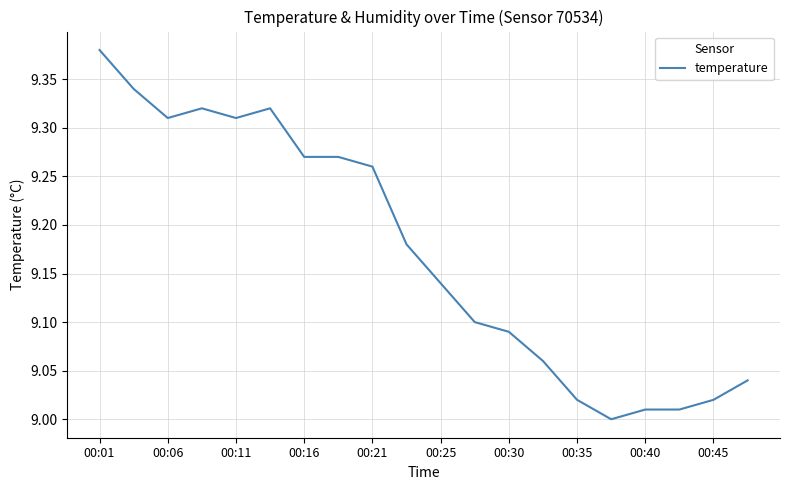

What is the difference between the maximum and minimum values?

0.4